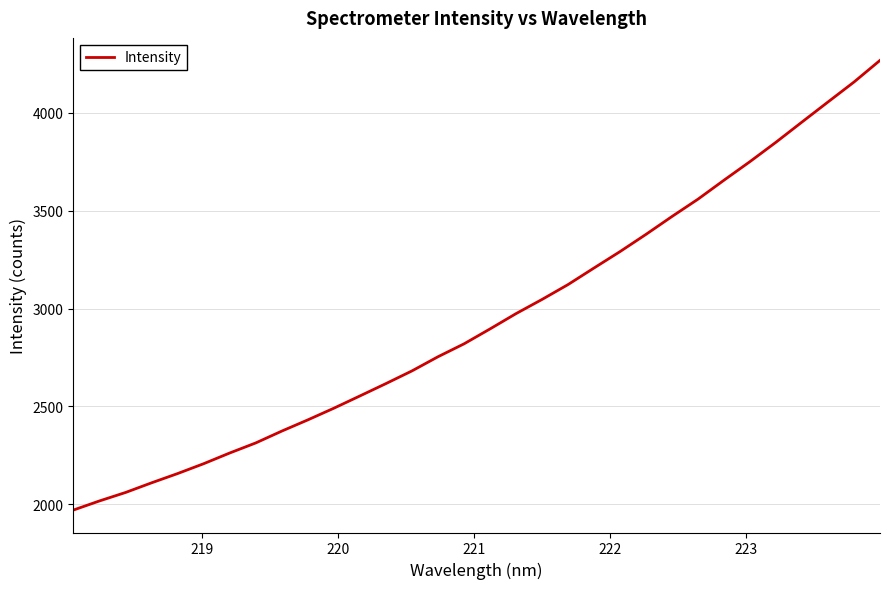

What is the difference between the maximum and minimum values?

2297.9